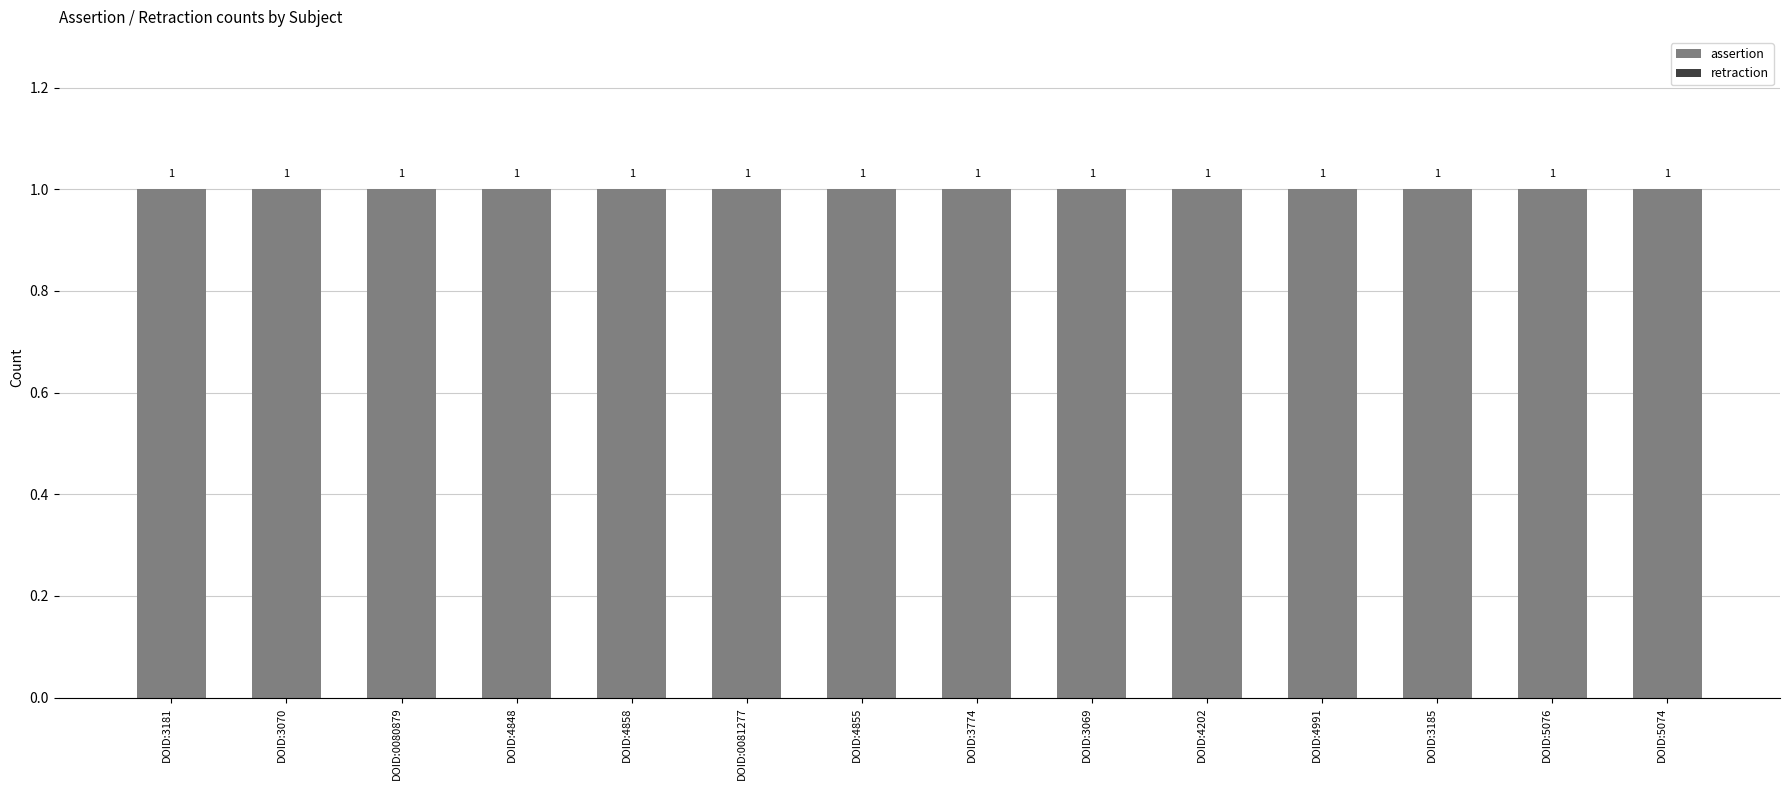

What is the label of the 10th bar from the left?

DOID:4202